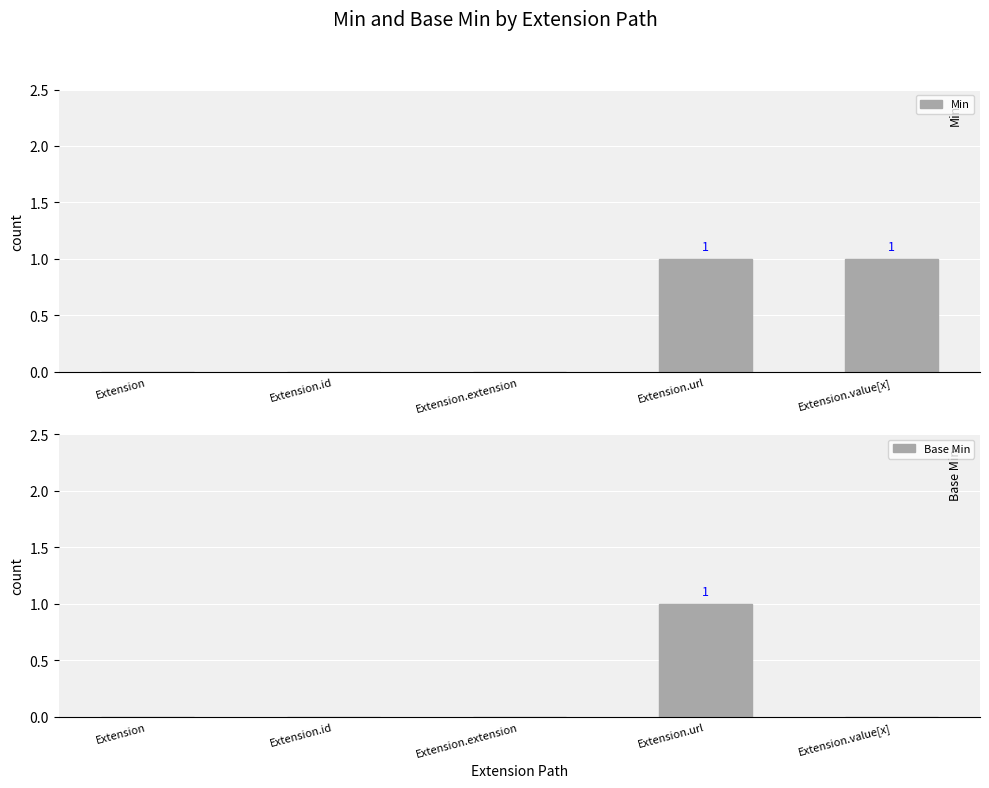

List the labels in order of Min value, largest first.

Extension.url, Extension.value[x], Extension, Extension.id, Extension.extension